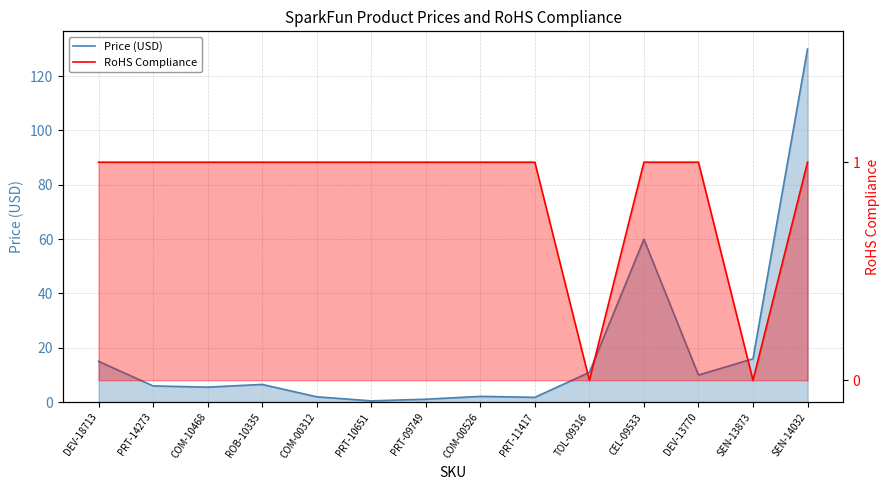

Between which two adjacent categories do RoHS Compliance and Price (USD) first intersect?

COM-00312 and PRT-10651